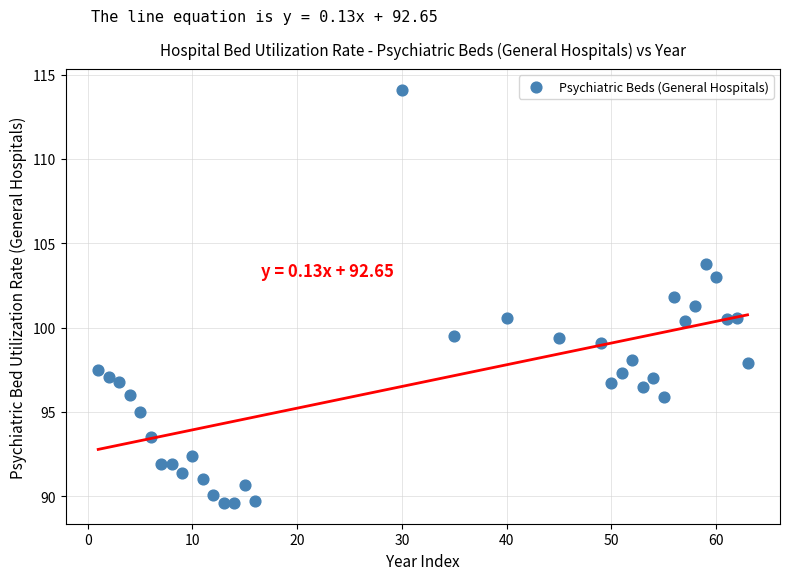

What is the range of Y values (max minus min)?

24.5